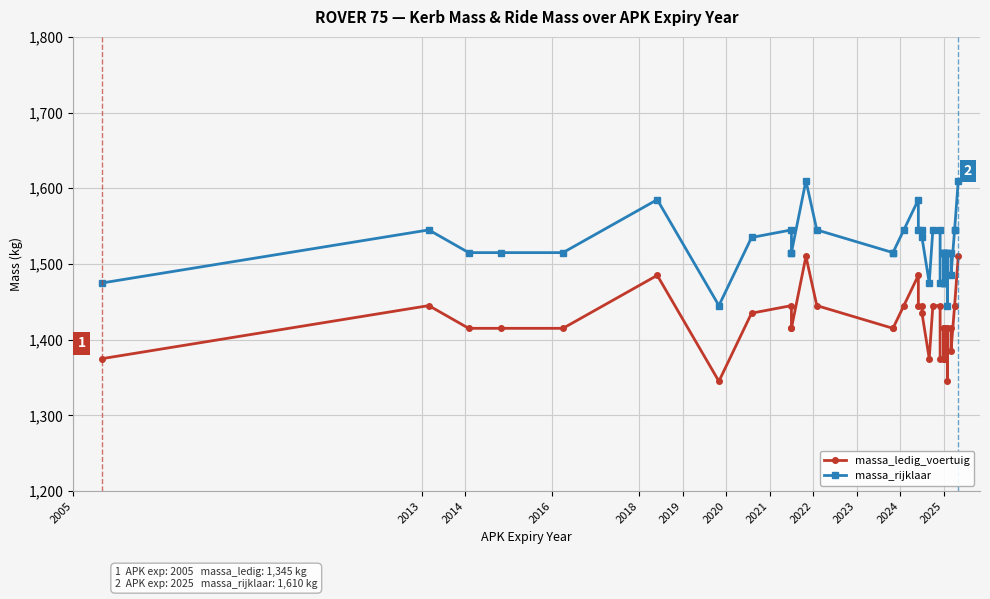

At how many categories does at least one series exceed 1444?

39